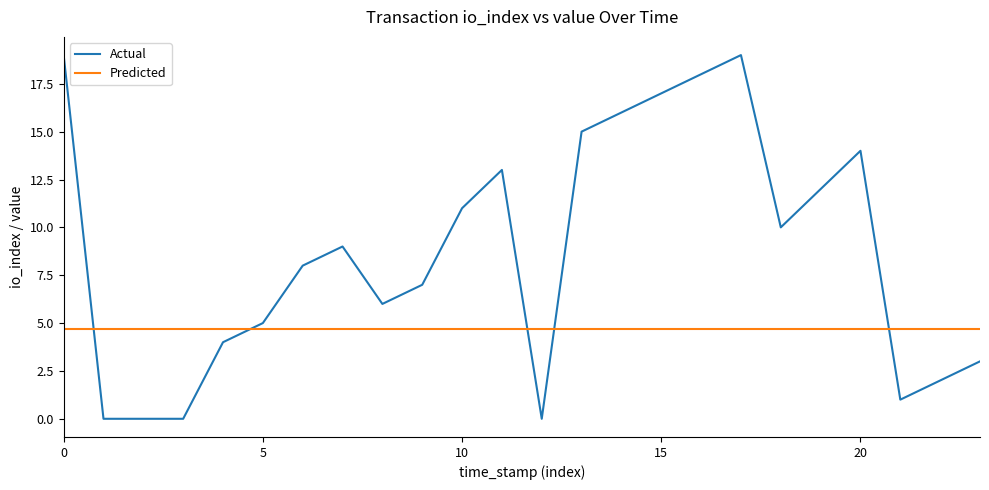

List the series in order of their overall mean, highest first.

Actual, Predicted